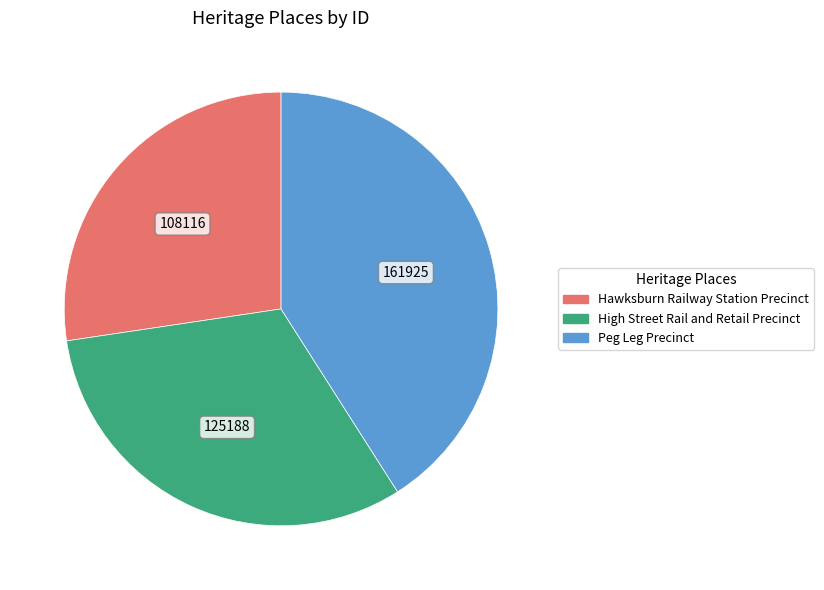

Rank the categories by value from highest to lowest.

Peg Leg Precinct, High Street Rail and Retail Precinct, Hawksburn Railway Station Precinct